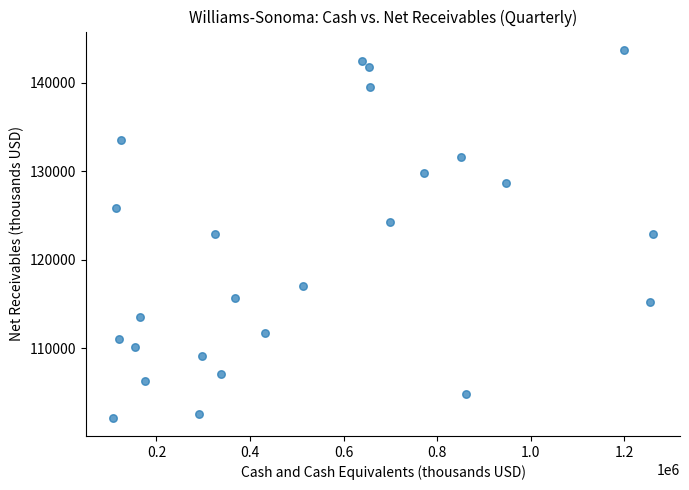

What is the range of X values (max minus min)?

1154324